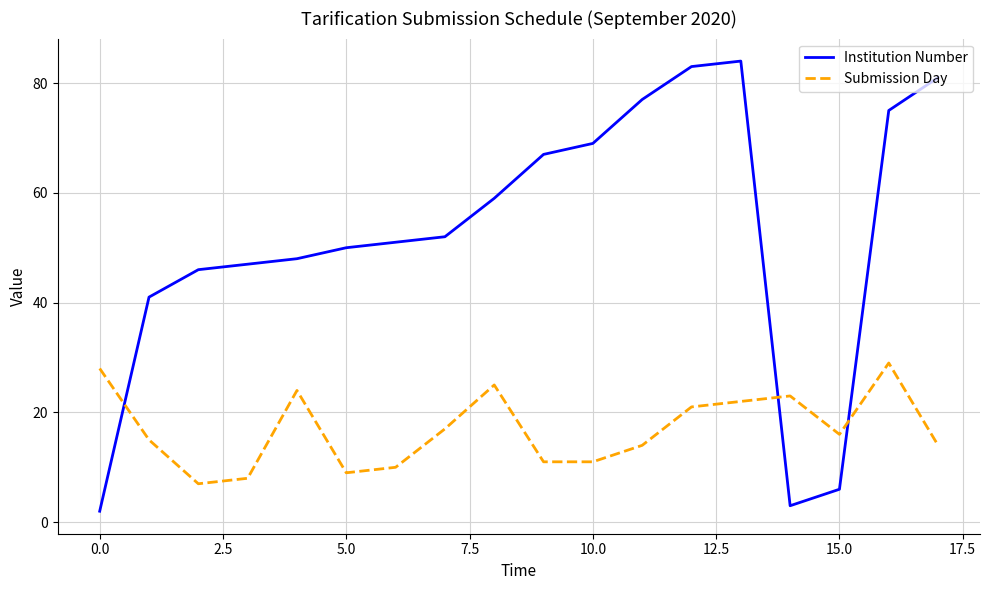

Which series has the largest total across all categories?

Institution Number